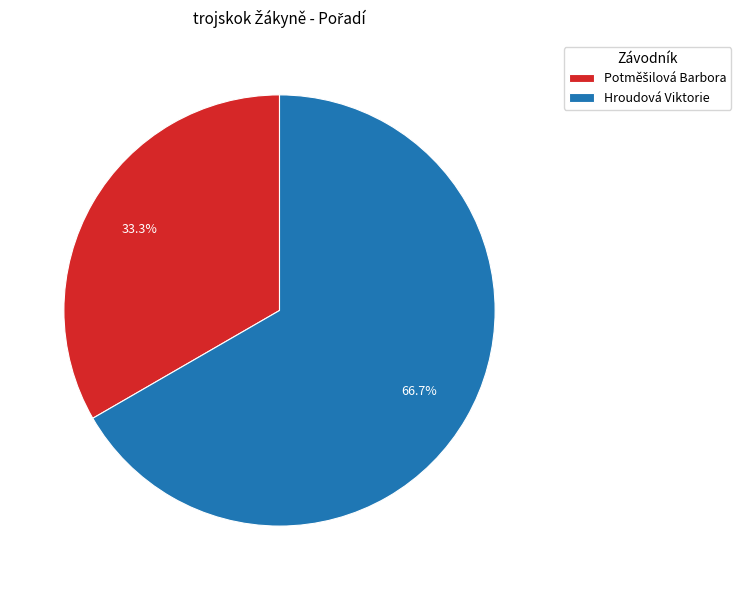

Does Hroudová Viktorie represent more than half of the total?

Yes